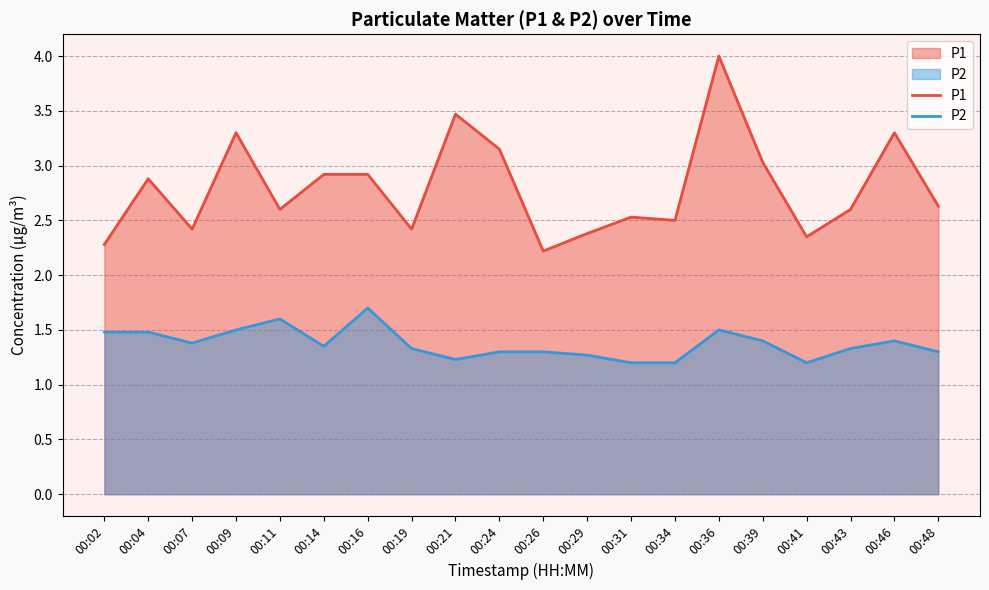

At which label does P2 reach its peak?

00:16